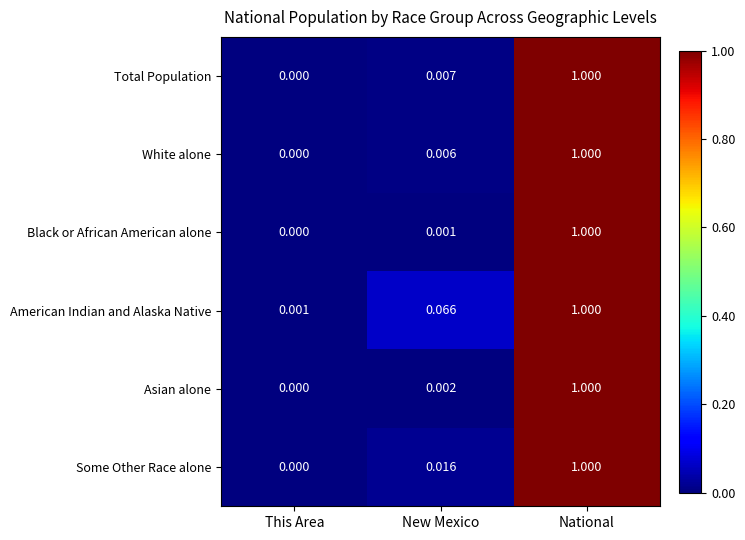

Which category has the highest value in the Black or African American alone series?

National